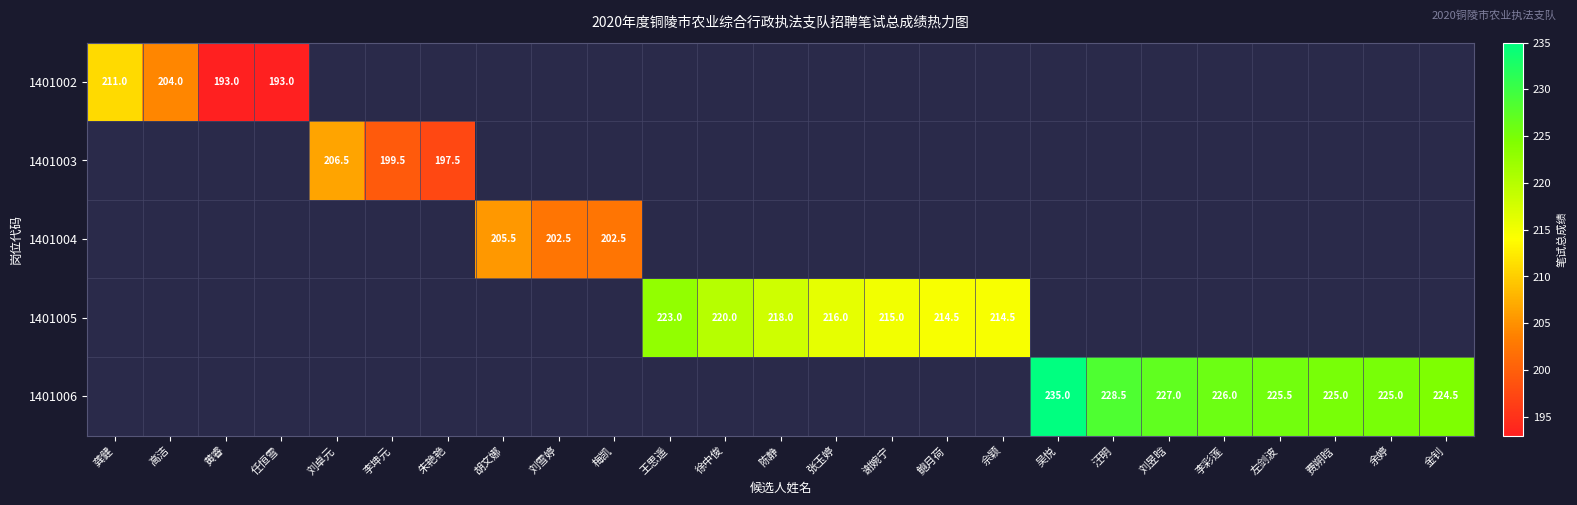

Is it true that 1401005 equals 216.0 at 张玉婷?

True